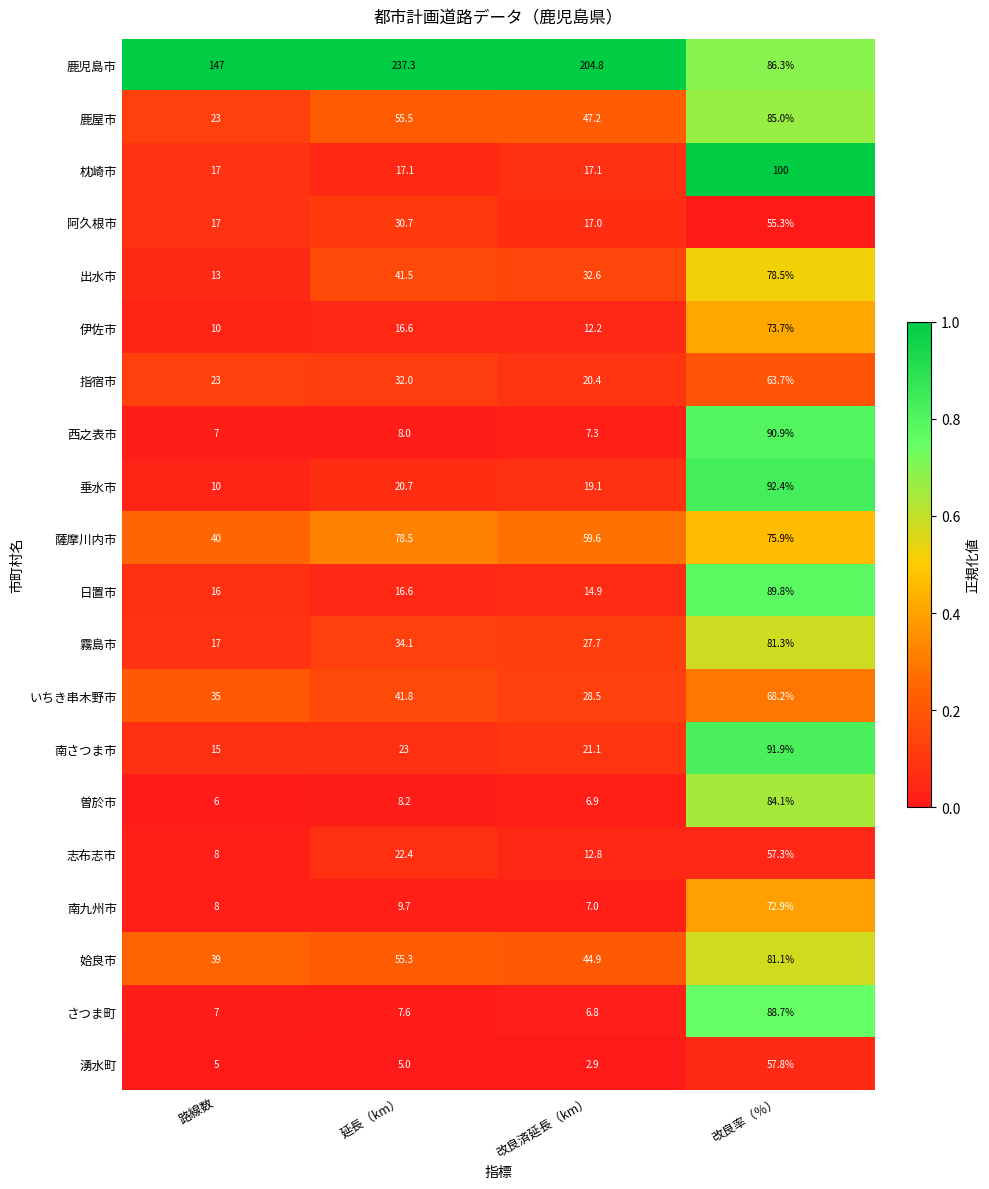

What is the difference between the highest and lowest values at 路線数?

142.0